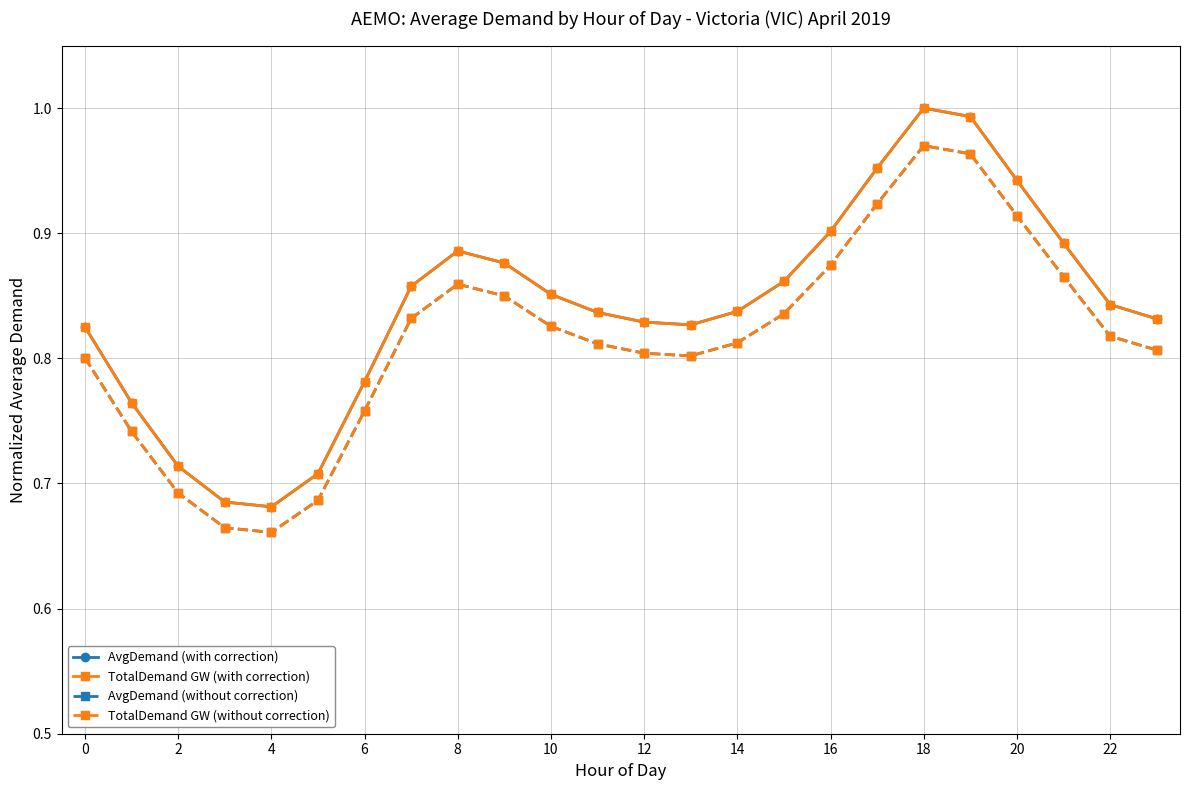

Is this an area chart (filled region under the line)?

No